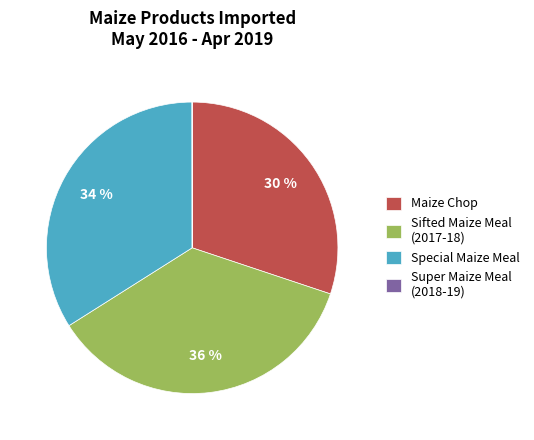

Is there a majority slice in this chart?

No